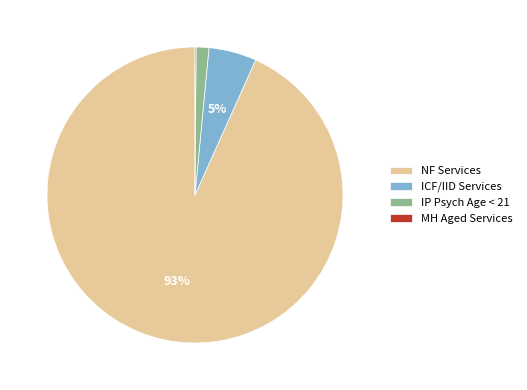

Is the sum of NF Services and IP Psych Age < 21 greater than half?

Yes